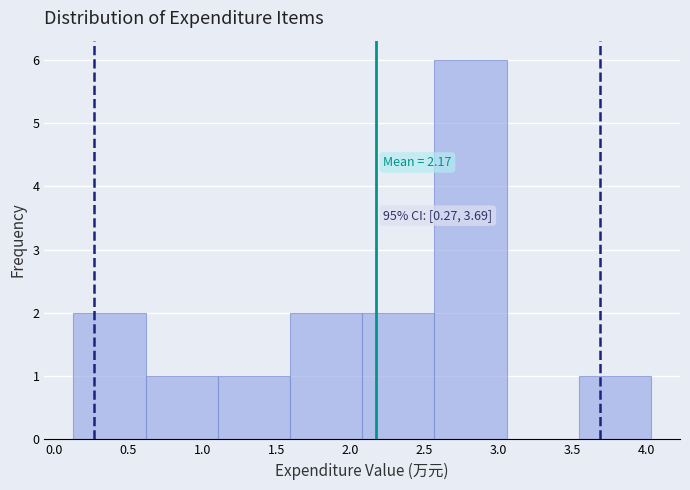

Which range on the x-axis has the tallest bar?

2.55 to 3.05